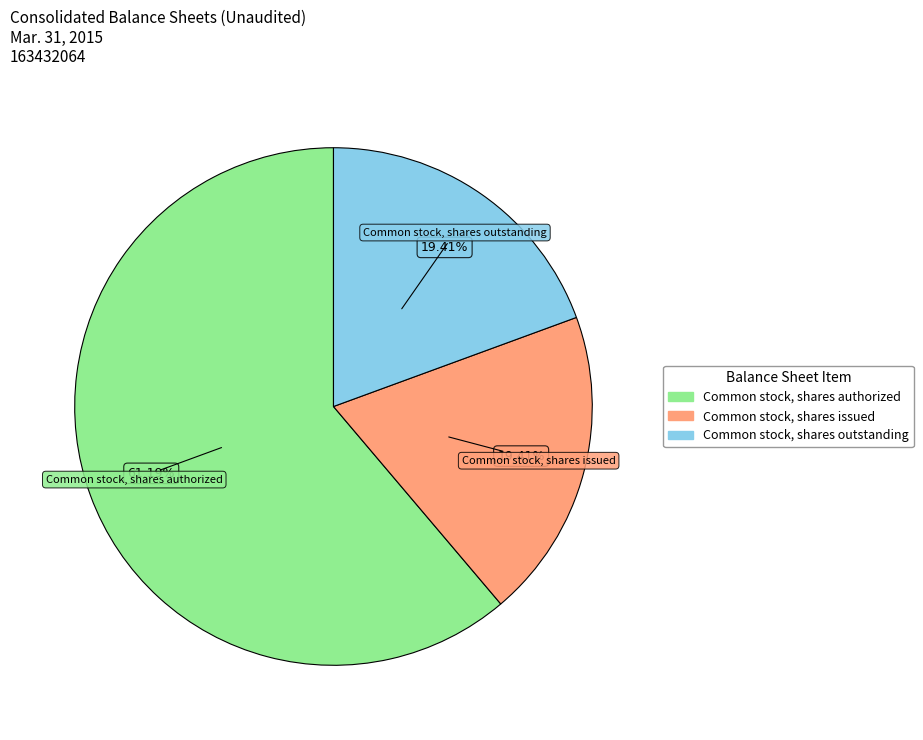

What is the largest slice in the pie chart?

Common stock, shares authorized